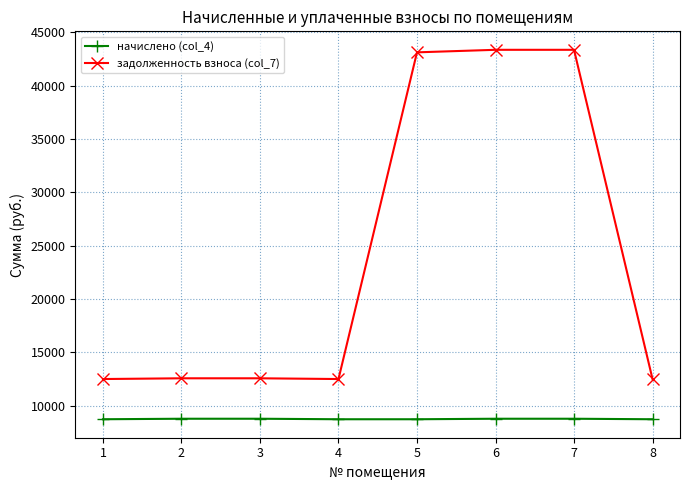

What is the difference between the задолженность взноса (col_7) values at 7 and 8?

30870.0